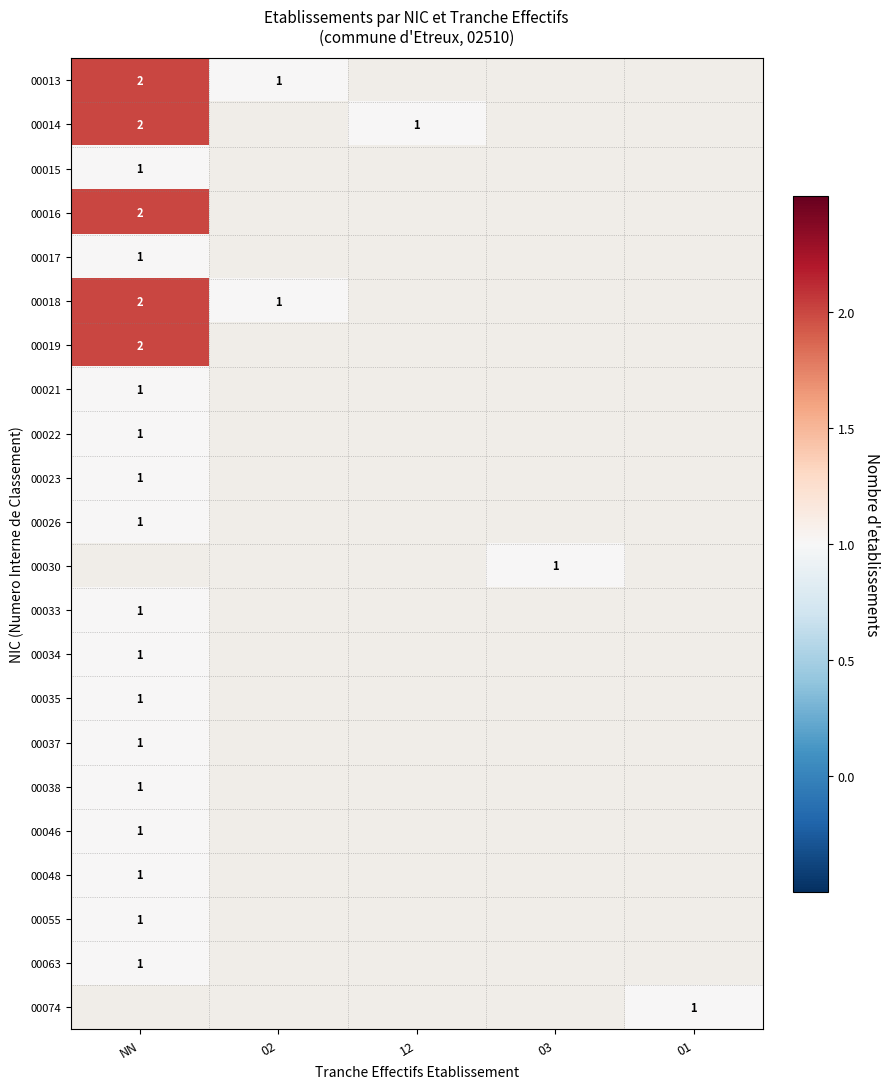

The 00026 series shows 1 at NN. True or false?

True